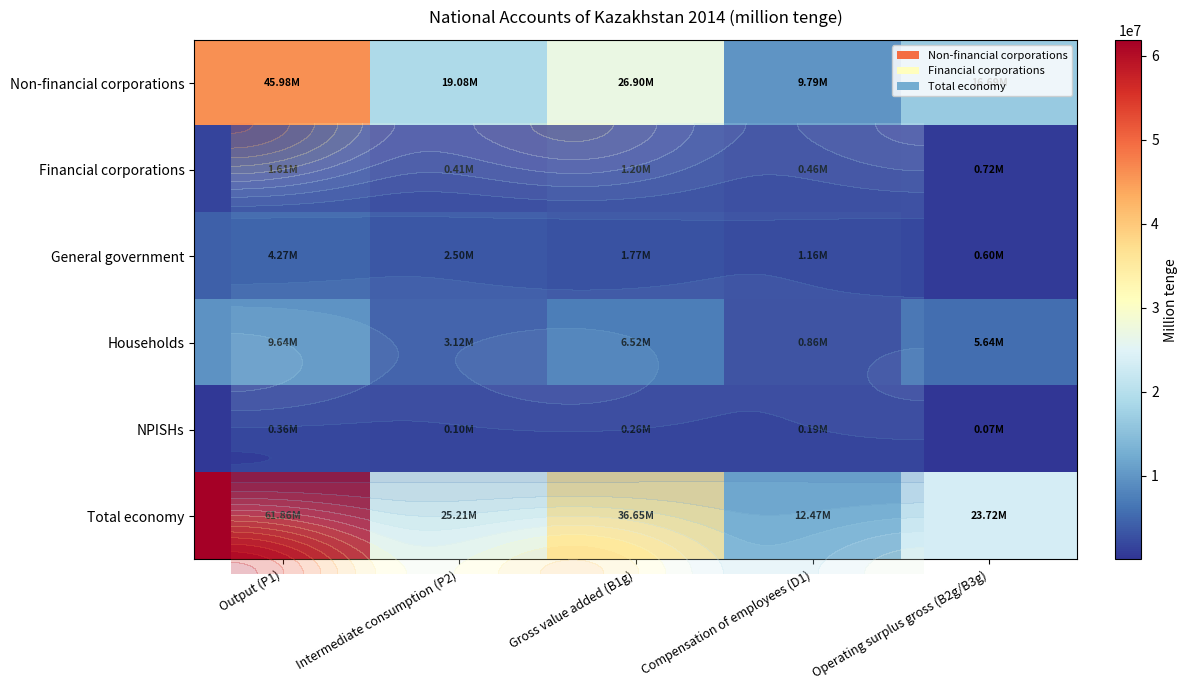

Reading left to right, list all the values displayed in this chart.

Non-financial corporations: Output (P1)=45976236.9	Intermediate consumption (P2)=19076849.1	Gross value added (B1g)=26899387.8	Compensation of employees (D1)=9794699.0	Operating surplus gross (B2g/B3g)=16690822.8
Financial corporations: Output (P1)=1608957.0	Intermediate consumption (P2)=409538.7	Gross value added (B1g)=1199418.3	Compensation of employees (D1)=459071.6	Operating surplus gross (B2g/B3g)=723451.9
General government: Output (P1)=4271864.5	Intermediate consumption (P2)=2503765.6	Gross value added (B1g)=1768098.9	Compensation of employees (D1)=1164620.3	Operating surplus gross (B2g/B3g)=599168.5
Households: Output (P1)=9644048.0	Intermediate consumption (P2)=3120232.9	Gross value added (B1g)=6523815.1	Compensation of employees (D1)=864212.2	Operating surplus gross (B2g/B3g)=5638347.4
NPISHs: Output (P1)=359023.2	Intermediate consumption (P2)=98171.1	Gross value added (B1g)=260852.1	Compensation of employees (D1)=191410.5	Operating surplus gross (B2g/B3g)=68211.9
Total economy: Output (P1)=61860129.6	Intermediate consumption (P2)=25208557.4	Gross value added (B1g)=36651572.2	Compensation of employees (D1)=12474013.6	Operating surplus gross (B2g/B3g)=23720002.5